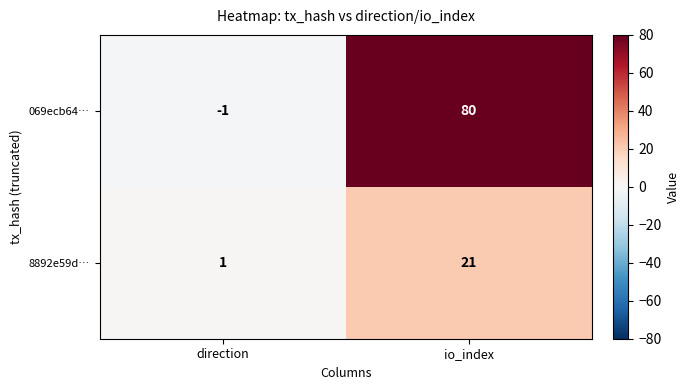

What is the sum of all 069ecb64… values?

79